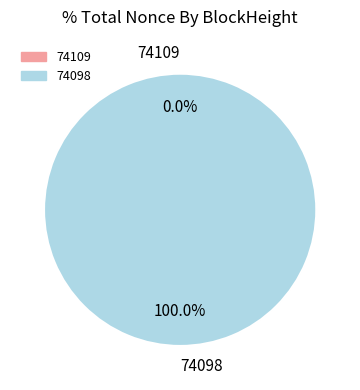

Which category has the smallest portion of the pie?

74109